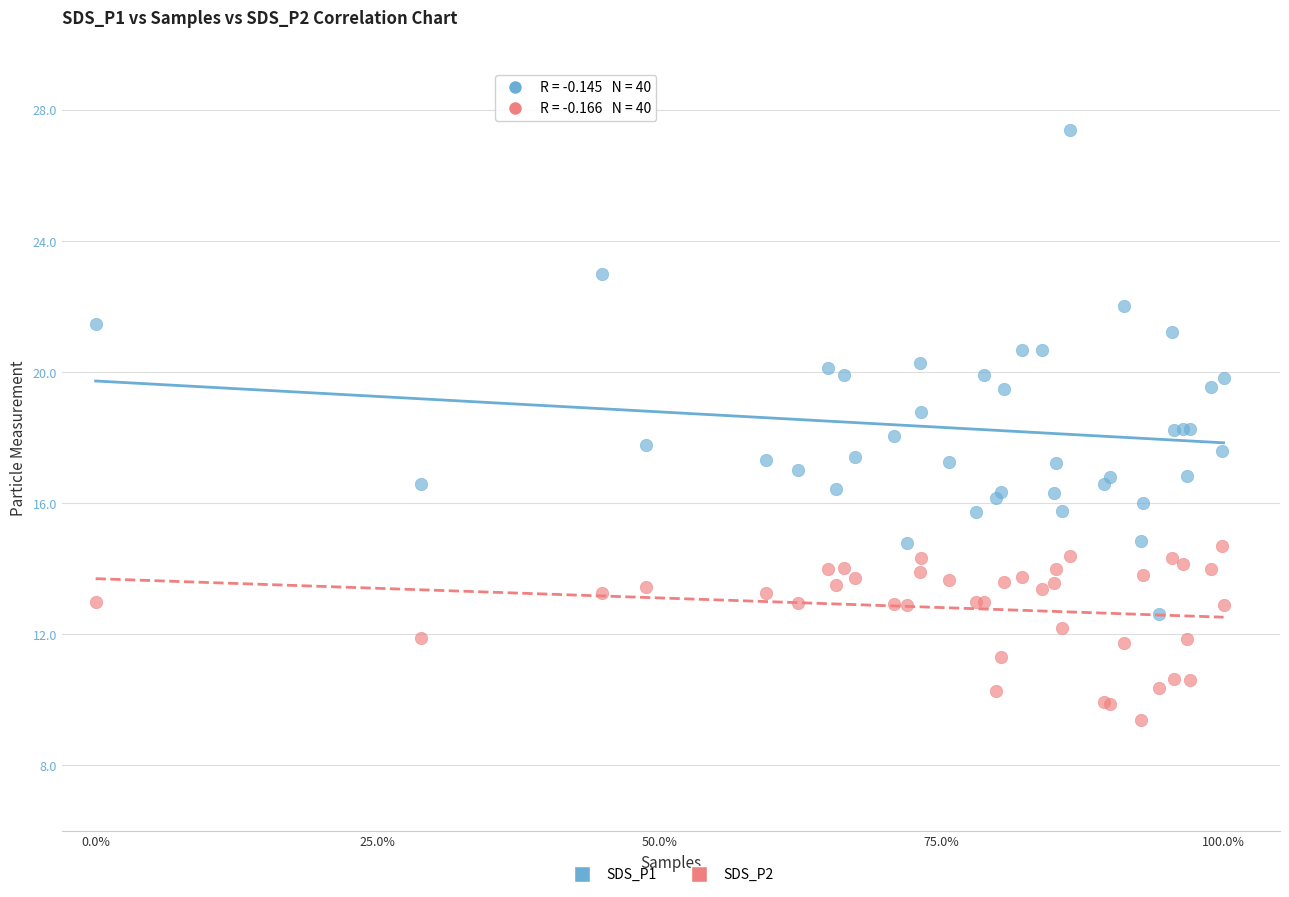

Which series has the widest spread of Y values?

SDS_P1